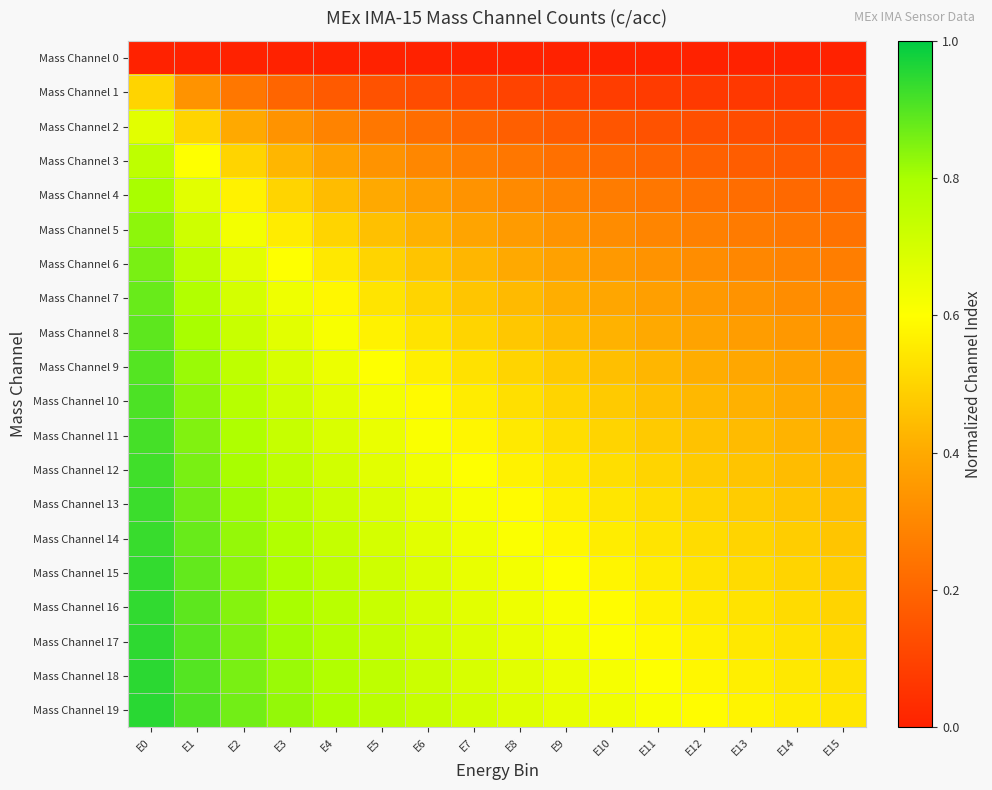

At how many categories does at least one series exceed 0?

16